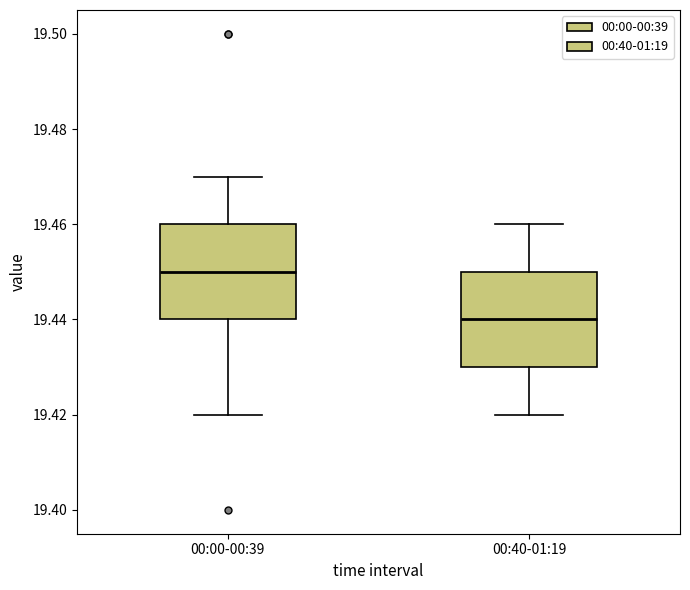

Which box's median line is the highest?

00:00-00:39